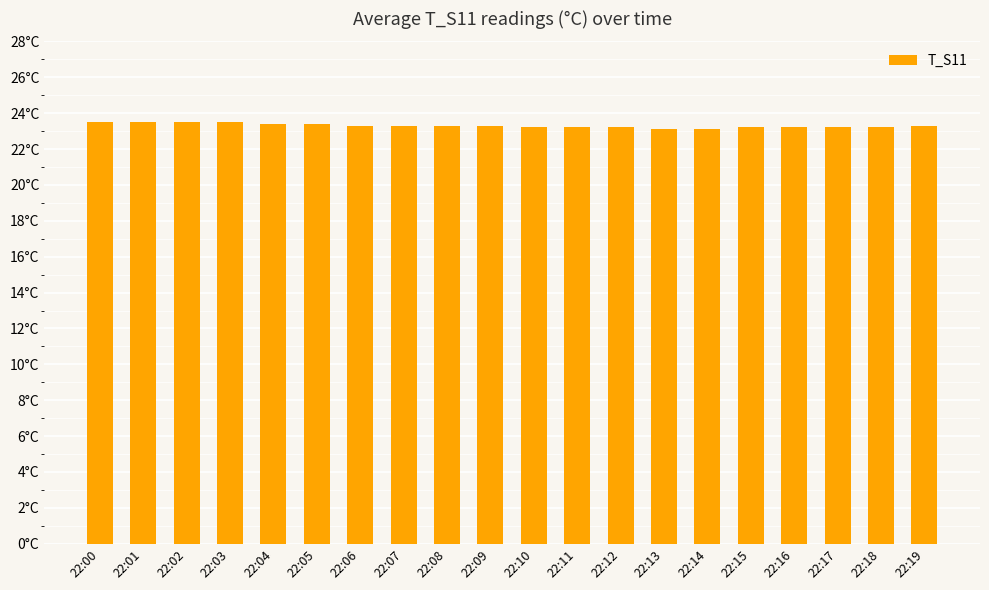

List the labels in order of value, largest first.

22:00, 22:01, 22:02, 22:03, 22:04, 22:05, 22:06, 22:07, 22:08, 22:09, 22:19, 22:10, 22:11, 22:12, 22:15, 22:16, 22:17, 22:18, 22:13, 22:14